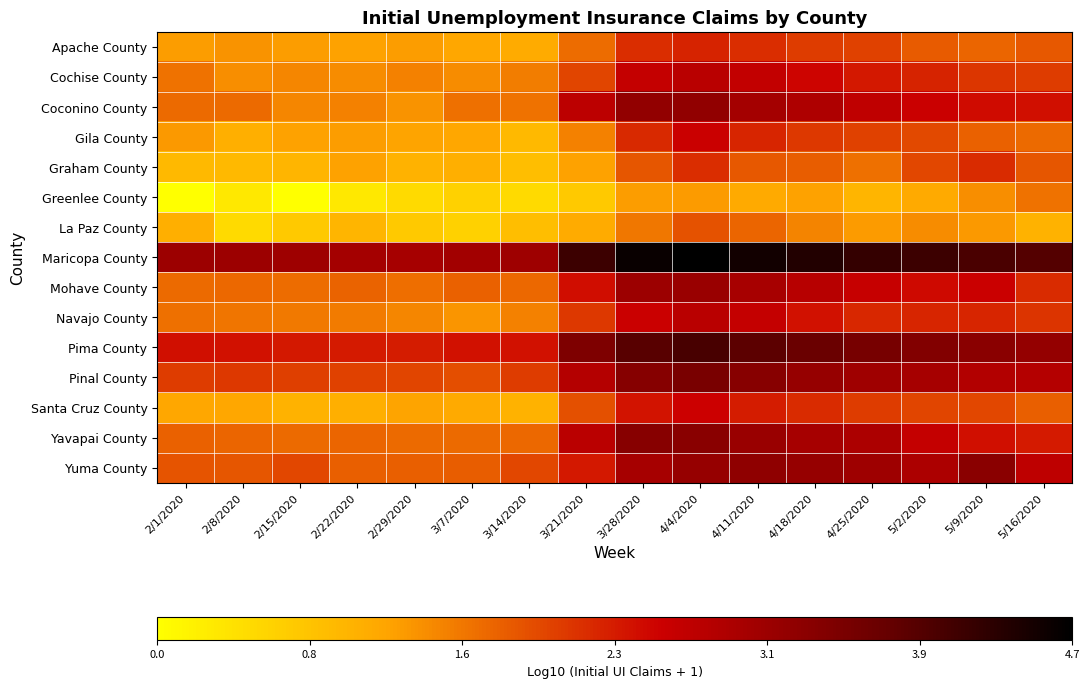

What is the difference between the highest and lowest values at 5/9/2020?

2.7